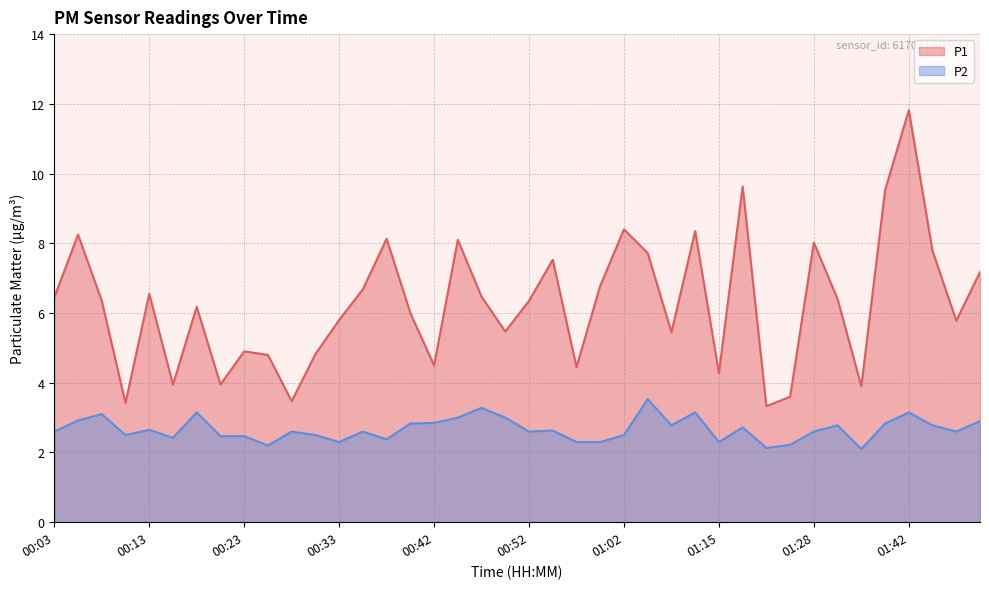

What is the total value across all series at 01:02?

10.9